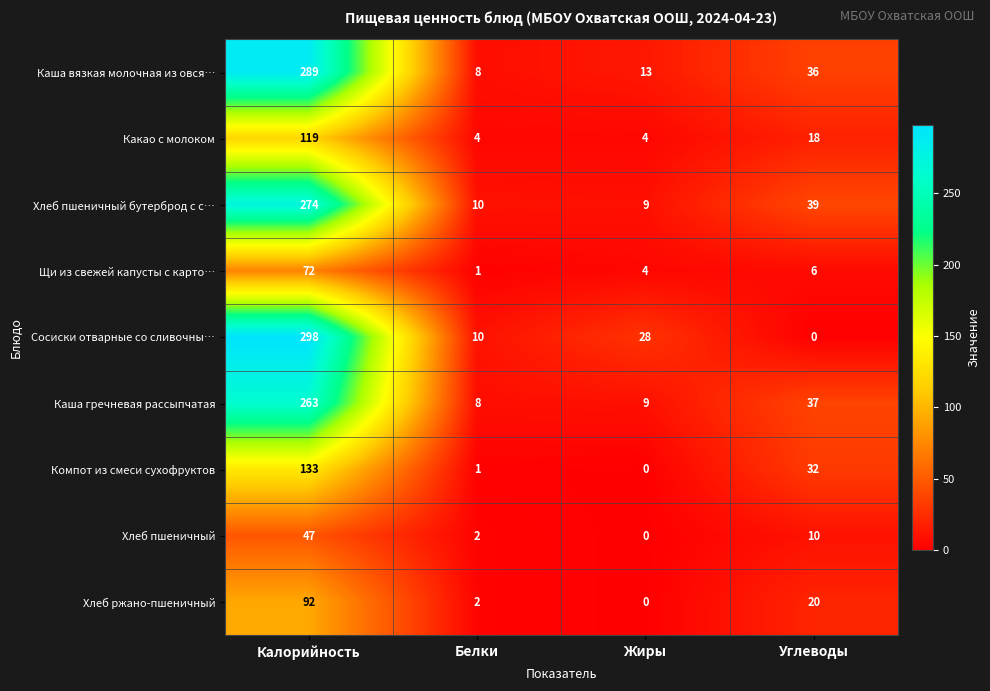

Which series changed the most between Калорийность and Углеводы?

Сосиски отварные со сливочны…